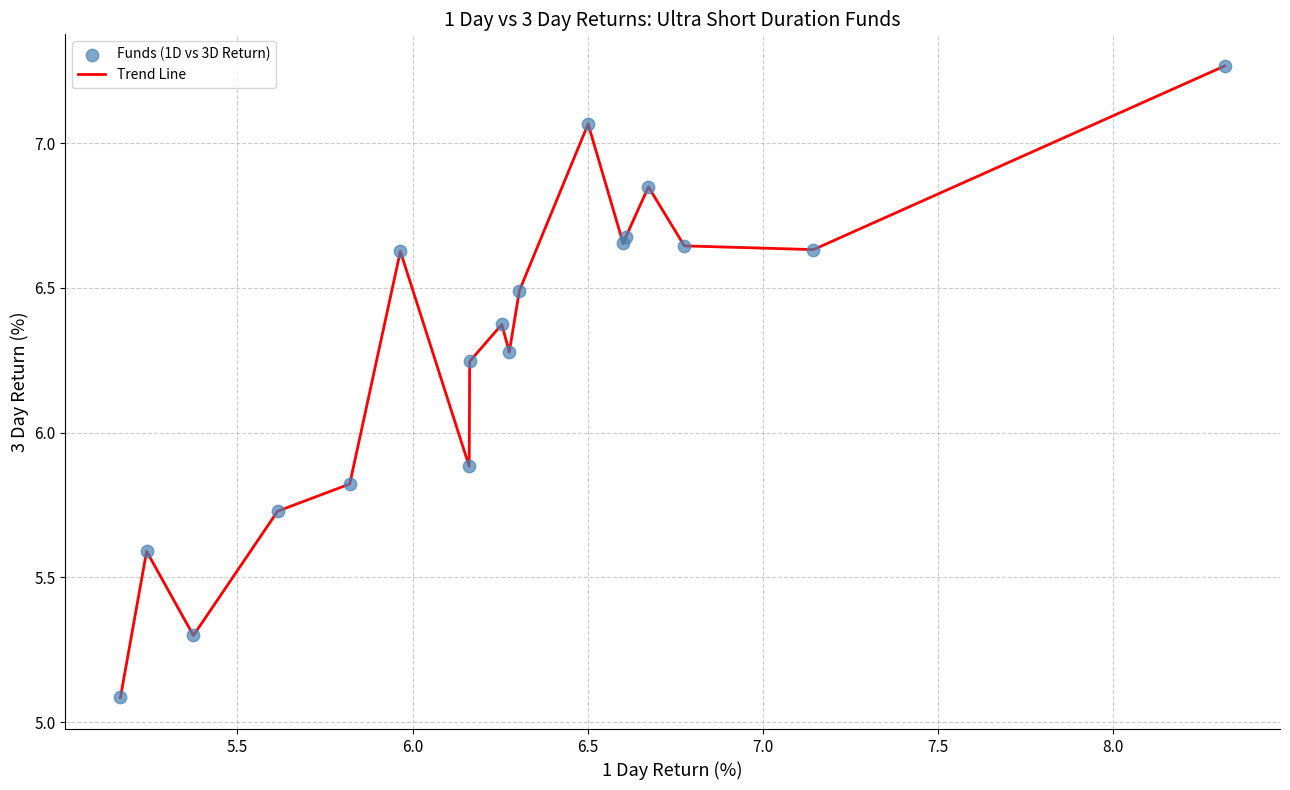

What is the minimum value shown in the chart?

5.1